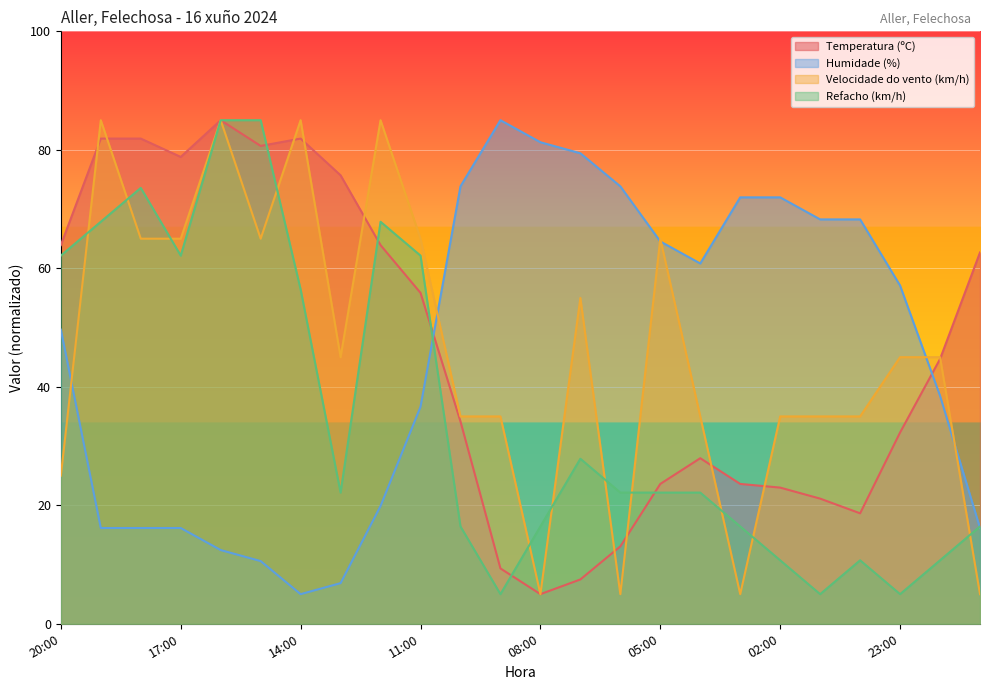

Which series ends up on top after the final intersection of Temperatura (ºC) and Humidade (%)?

Temperatura (ºC)